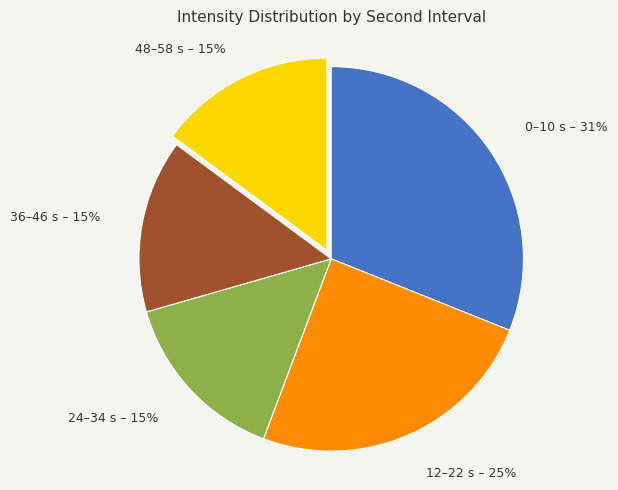

To the nearest percent, what is the average slice percentage?

20%